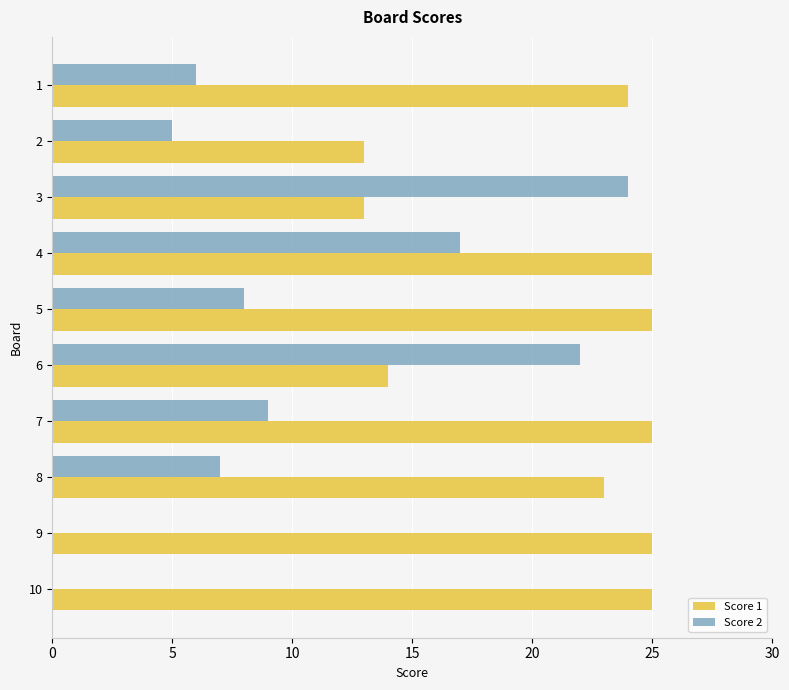

Is the value of Score 1 at 1 greater than the value of Score 2 at 6?

Yes